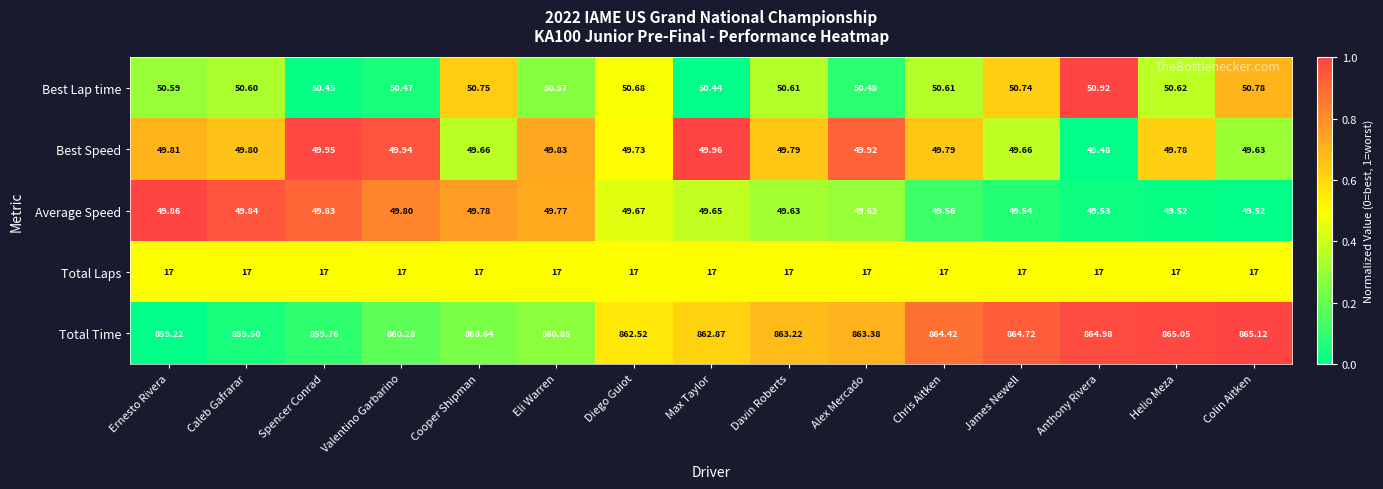

Which category has the highest value in the Best Speed series?

Max Taylor